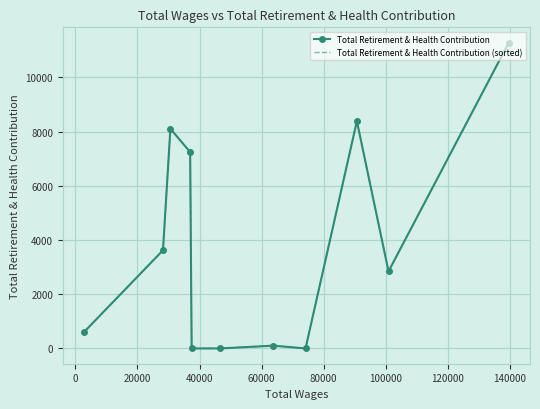

Rank the series by their maximum value, from highest to lowest.

Total Retirement & Health Contribution, Total Retirement & Health Contribution (sorted)